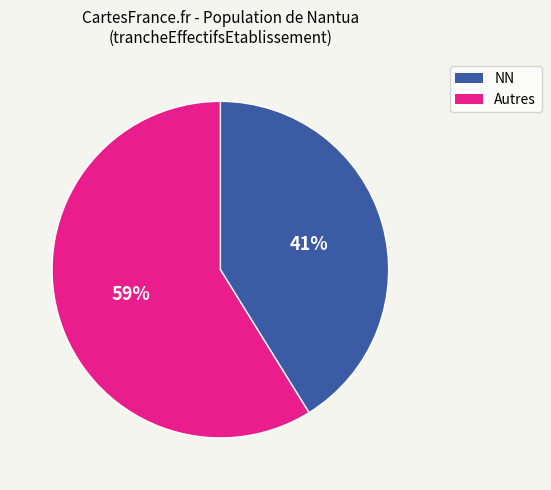

To the nearest percent, what is the combined percentage of NN and Autres?

100%